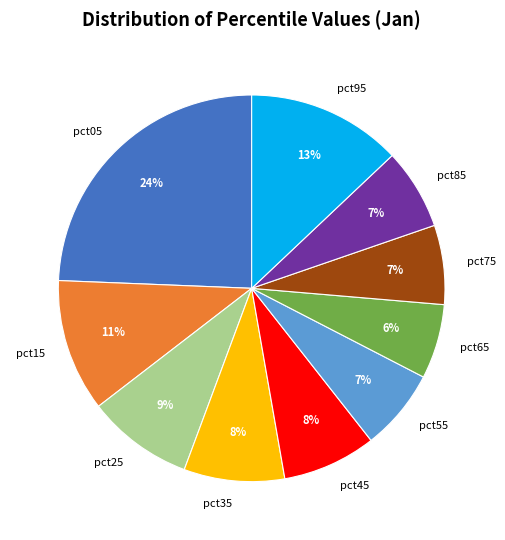

What percentage is the pct85 slice, to the nearest percent?

7%